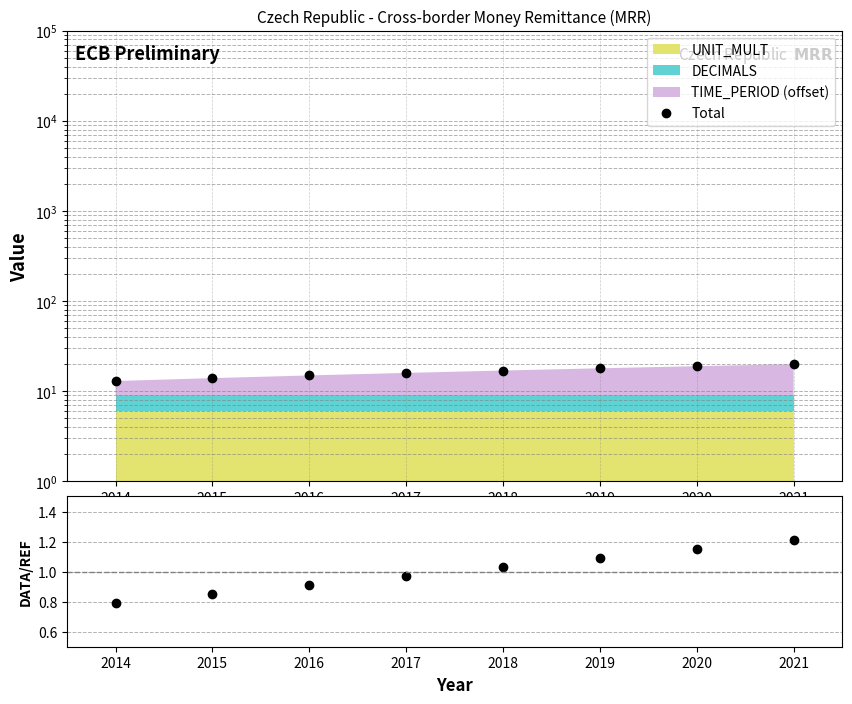

True or false: Total has a value of 16.0 at 2017.

True